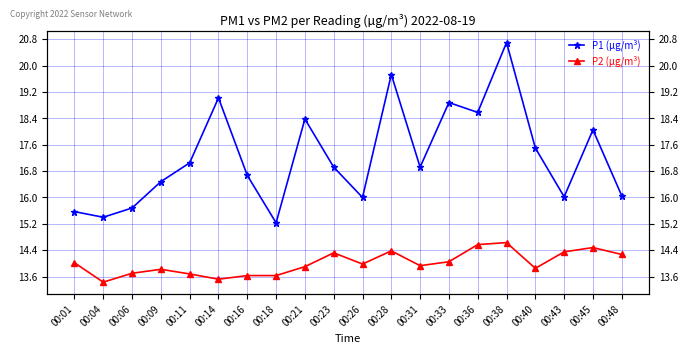

The P1 (µg/m³) series shows 18.4 at 00:21. True or false?

True